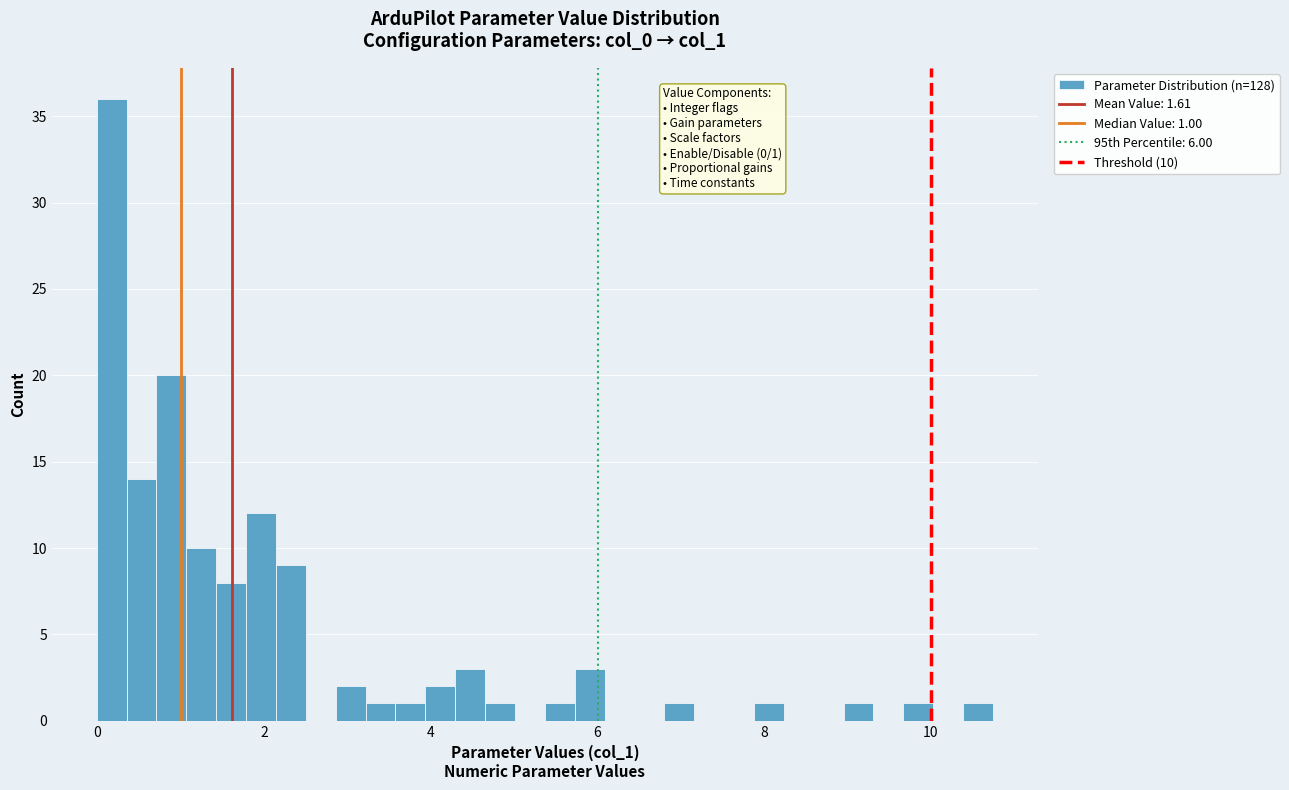

Around what value on the x-axis is the tallest bar? Give the approximate position of its centre, as read against the axis.

0.2